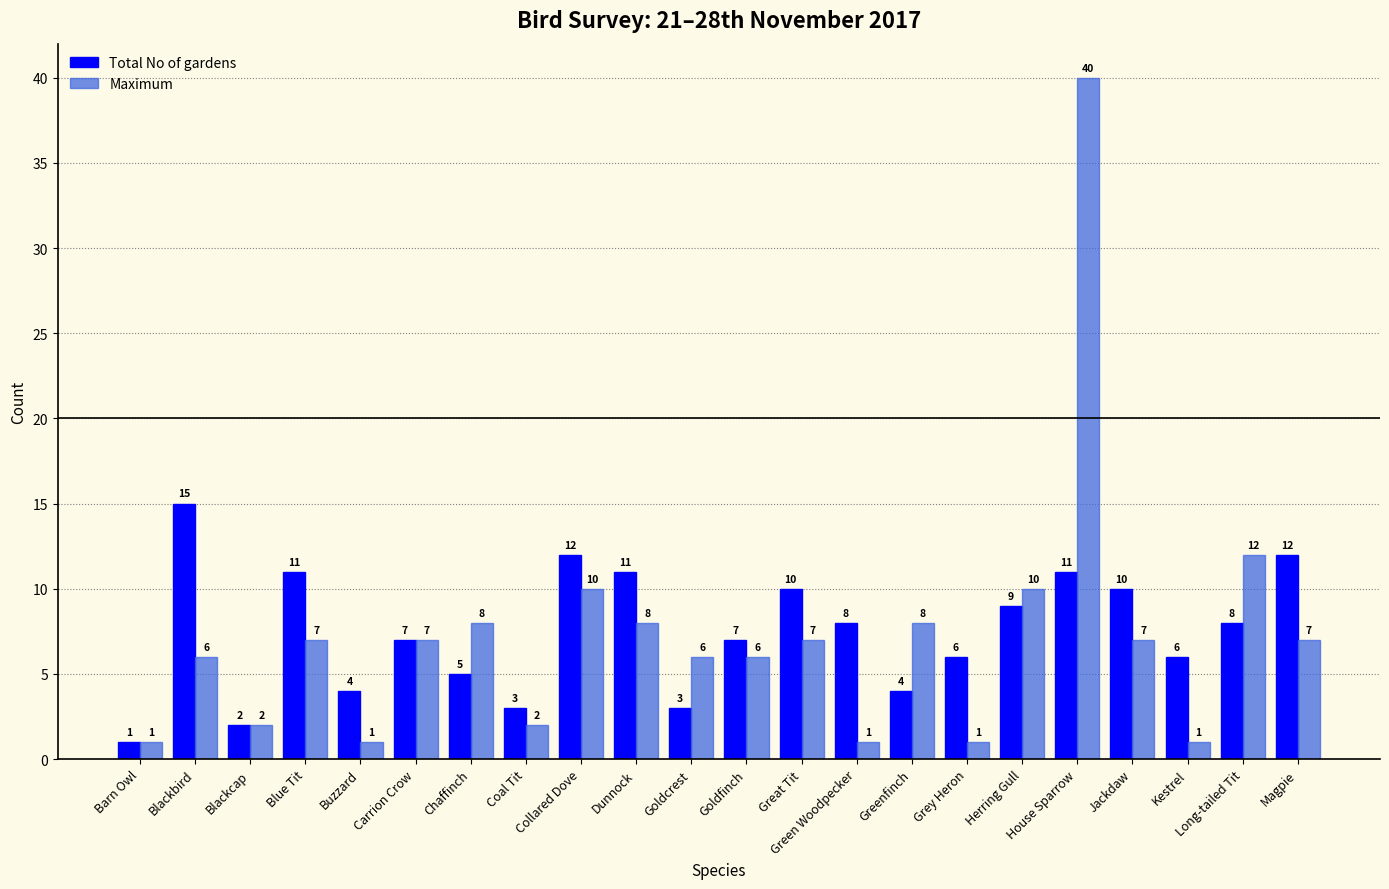

Rank the series at Greenfinch from highest to lowest value.

Maximum, Total No of gardens